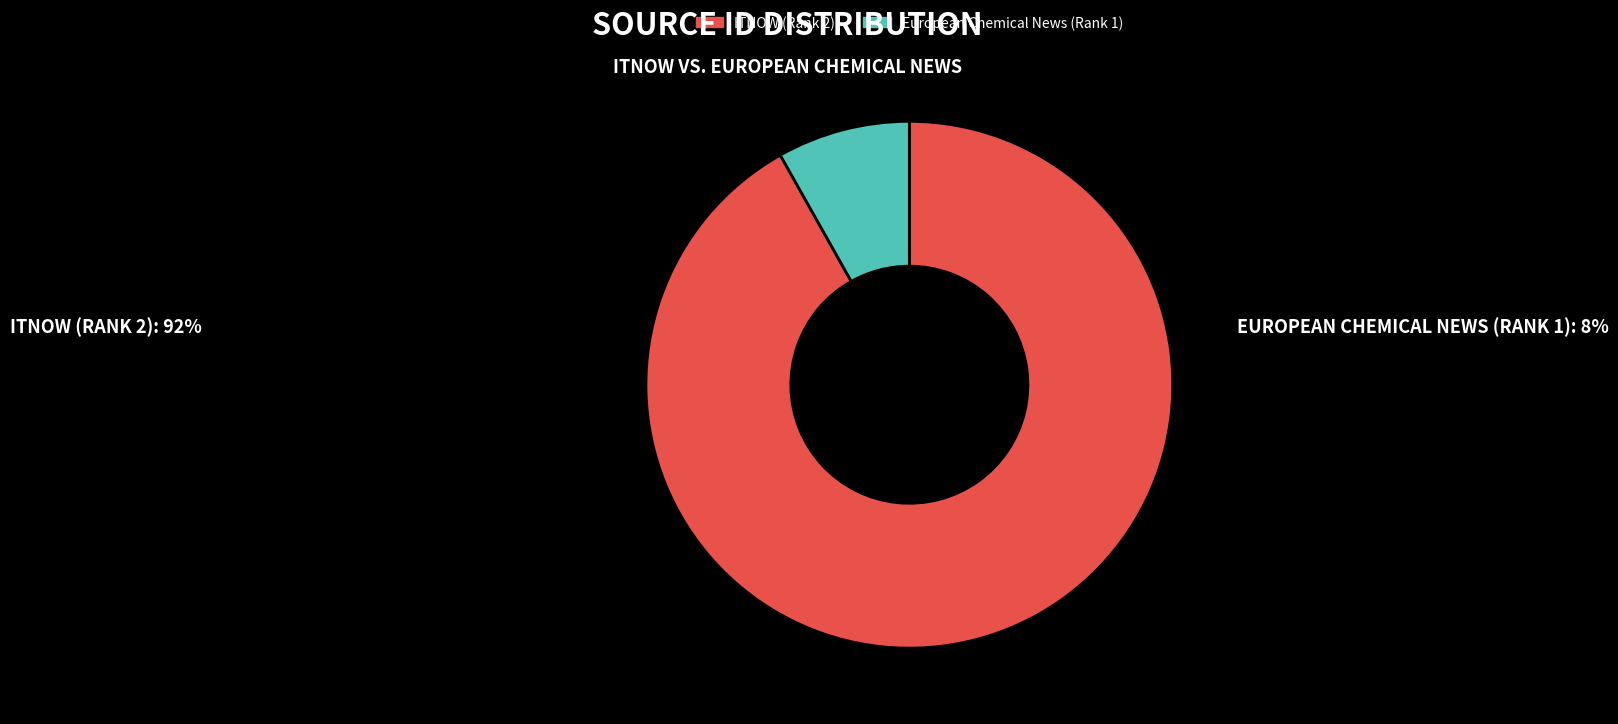

What is the largest slice in the pie chart?

ITNOW (Rank 2)